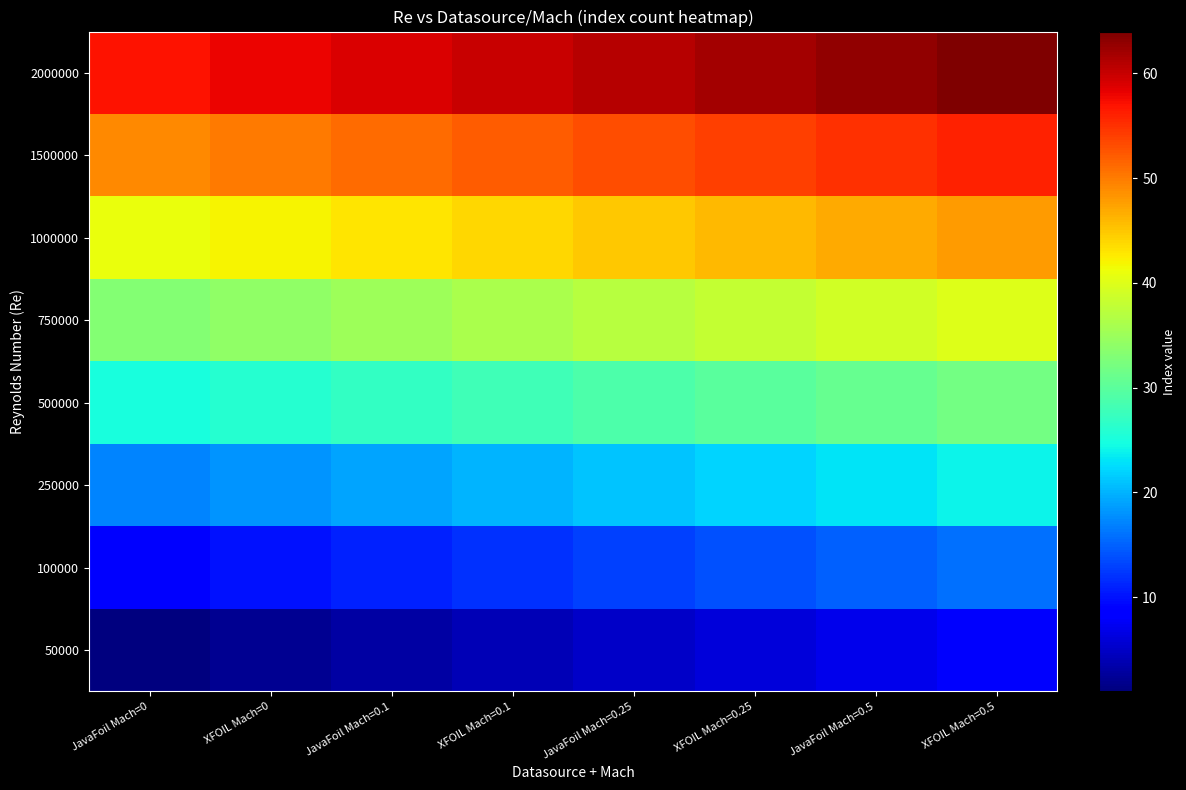

Reading left to right, transcribe all the data shown in this chart.

50000: JavaFoil Mach=0=1	XFOIL Mach=0=2	JavaFoil Mach=0.1=3	XFOIL Mach=0.1=4	JavaFoil Mach=0.25=5	XFOIL Mach=0.25=6	JavaFoil Mach=0.5=7	XFOIL Mach=0.5=8
100000: JavaFoil Mach=0=9	XFOIL Mach=0=10	JavaFoil Mach=0.1=11	XFOIL Mach=0.1=12	JavaFoil Mach=0.25=13	XFOIL Mach=0.25=14	JavaFoil Mach=0.5=15	XFOIL Mach=0.5=16
250000: JavaFoil Mach=0=17	XFOIL Mach=0=18	JavaFoil Mach=0.1=19	XFOIL Mach=0.1=20	JavaFoil Mach=0.25=21	XFOIL Mach=0.25=22	JavaFoil Mach=0.5=23	XFOIL Mach=0.5=24
500000: JavaFoil Mach=0=25	XFOIL Mach=0=26	JavaFoil Mach=0.1=27	XFOIL Mach=0.1=28	JavaFoil Mach=0.25=29	XFOIL Mach=0.25=30	JavaFoil Mach=0.5=31	XFOIL Mach=0.5=32
750000: JavaFoil Mach=0=33	XFOIL Mach=0=34	JavaFoil Mach=0.1=35	XFOIL Mach=0.1=36	JavaFoil Mach=0.25=37	XFOIL Mach=0.25=38	JavaFoil Mach=0.5=39	XFOIL Mach=0.5=40
1000000: JavaFoil Mach=0=41	XFOIL Mach=0=42	JavaFoil Mach=0.1=43	XFOIL Mach=0.1=44	JavaFoil Mach=0.25=45	XFOIL Mach=0.25=46	JavaFoil Mach=0.5=47	XFOIL Mach=0.5=48
1500000: JavaFoil Mach=0=49	XFOIL Mach=0=50	JavaFoil Mach=0.1=51	XFOIL Mach=0.1=52	JavaFoil Mach=0.25=53	XFOIL Mach=0.25=54	JavaFoil Mach=0.5=55	XFOIL Mach=0.5=56
2000000: JavaFoil Mach=0=57	XFOIL Mach=0=58	JavaFoil Mach=0.1=59	XFOIL Mach=0.1=60	JavaFoil Mach=0.25=61	XFOIL Mach=0.25=62	JavaFoil Mach=0.5=63	XFOIL Mach=0.5=64